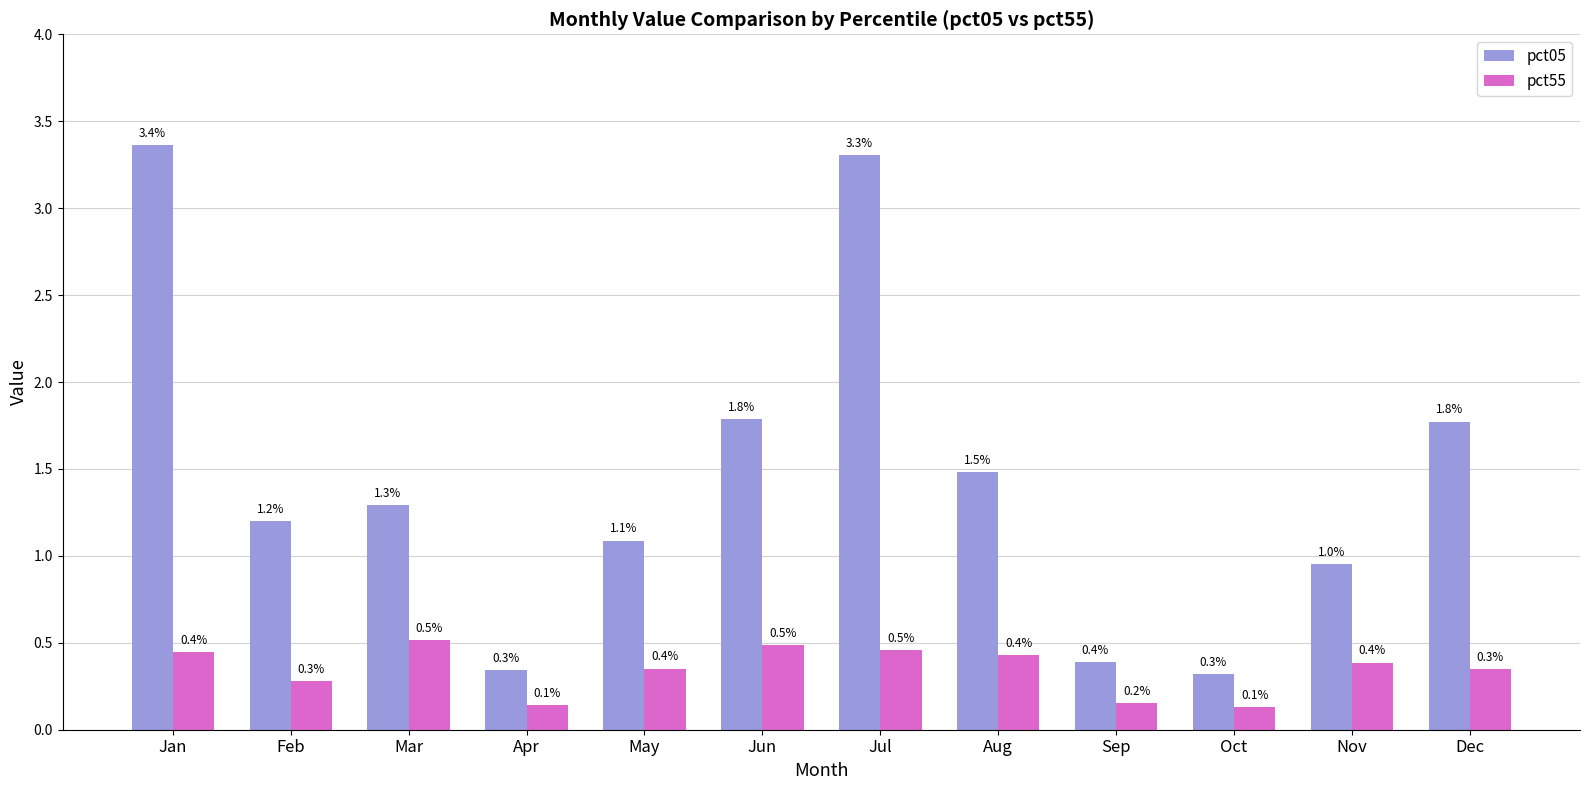

List the series in order of their overall mean, lowest first.

pct55, pct05